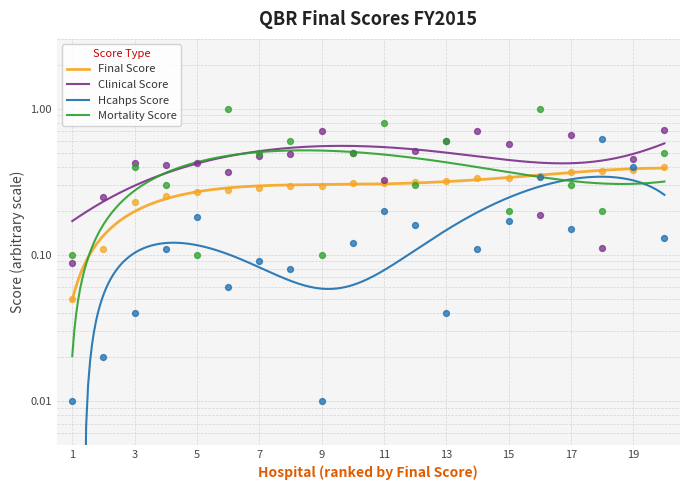

What are all the series names shown in the legend?

FINAL_SCORE, CLINICAL_SCORE, HCAHPS_SCORE, MORTALITY_SCORE